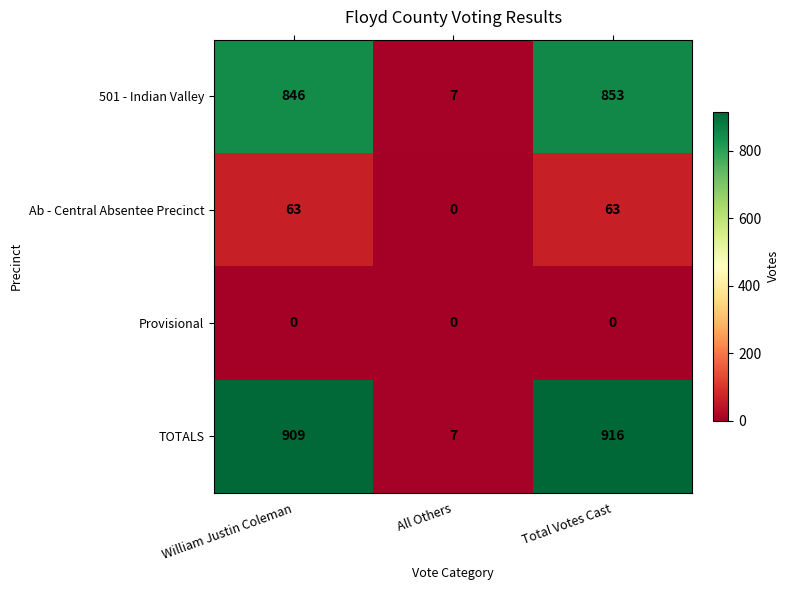

Which label corresponds to the largest value in the chart?

Total Votes Cast